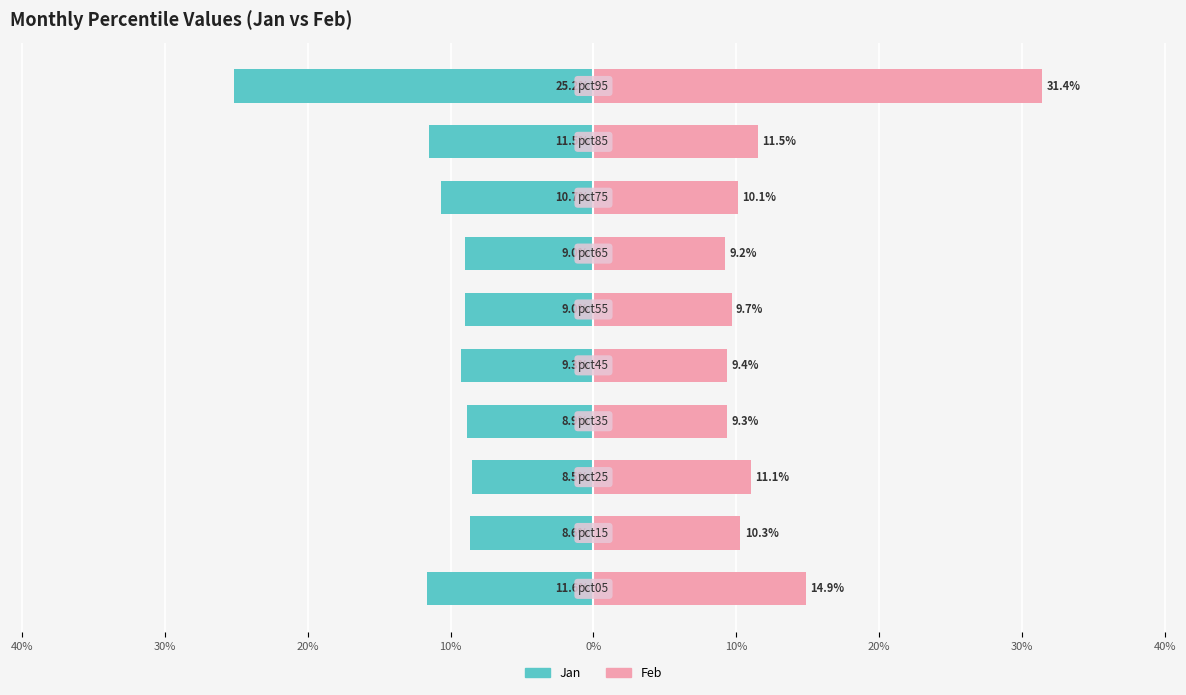

How many bars are there in each group?

2